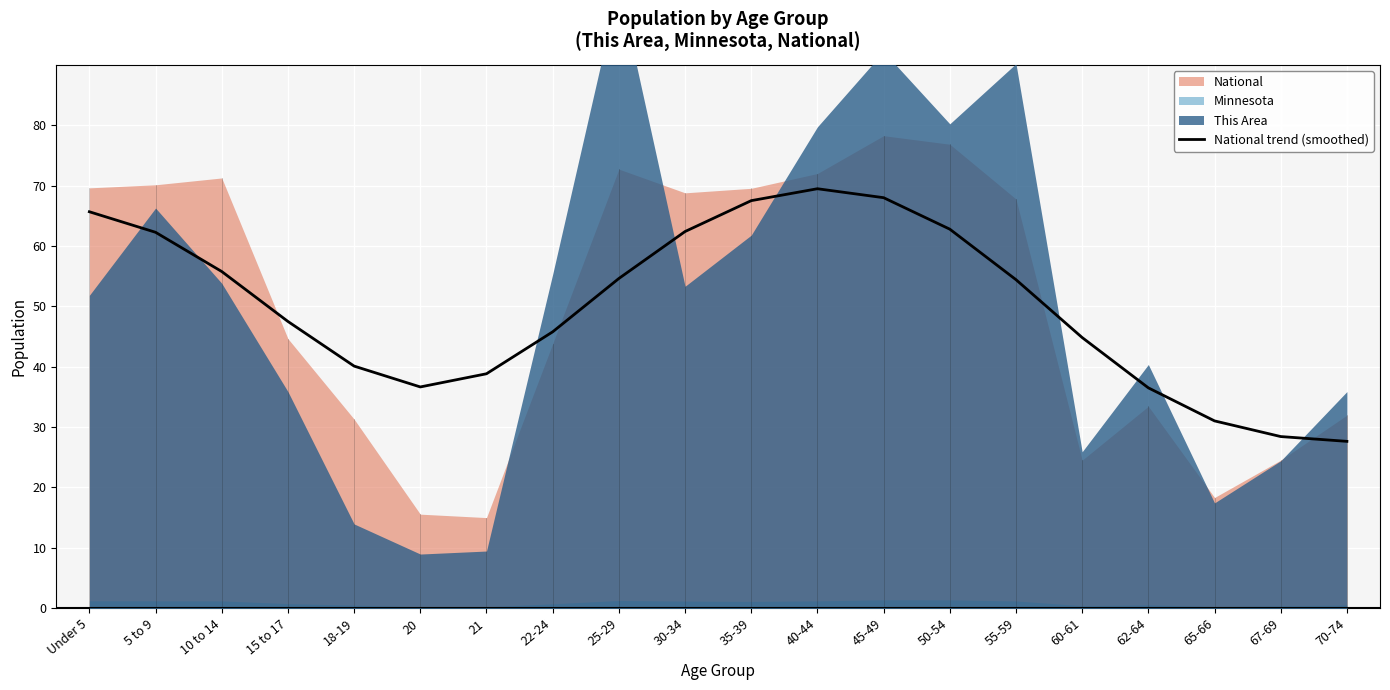

The value of National trend (smoothed) at 67-69 is 28.4. True or false?

True